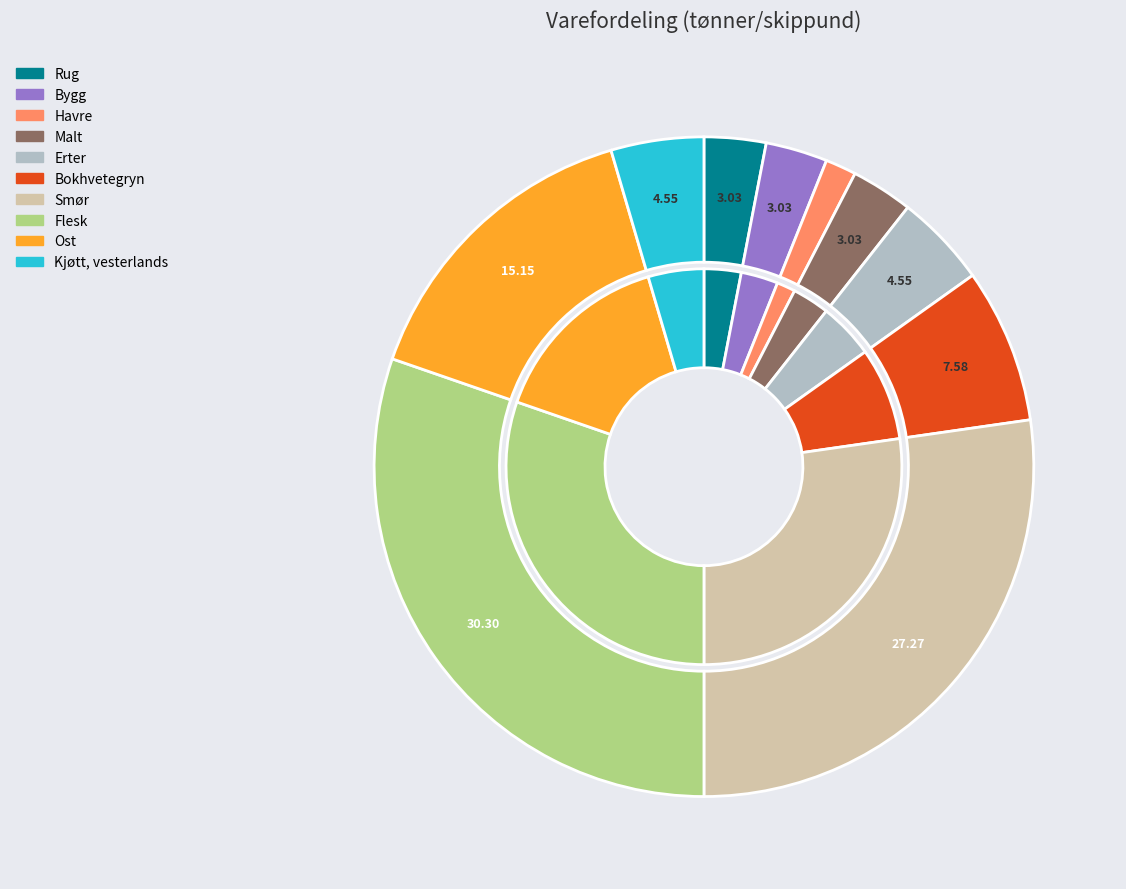

True or false: Rug accounts for 1% of the total.

False